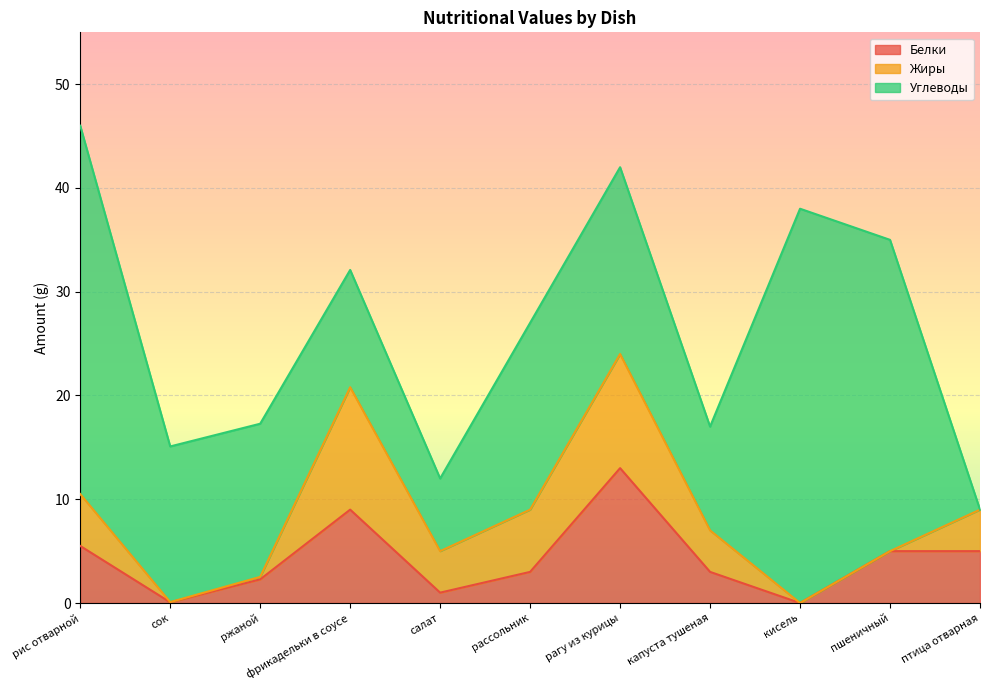

The value of Углеводы at фрикадельки в соусе is 7.8. True or false?

False